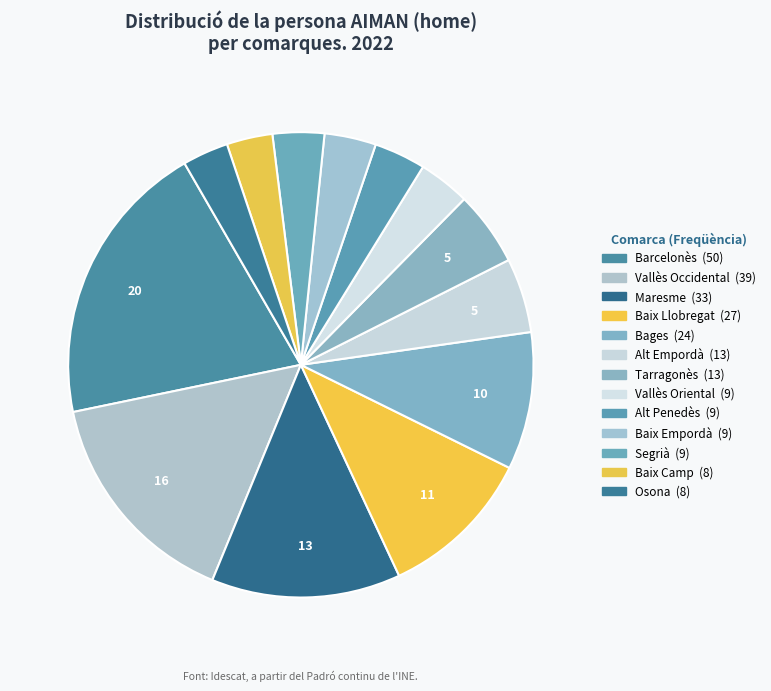

How many segments does this pie chart have?

13